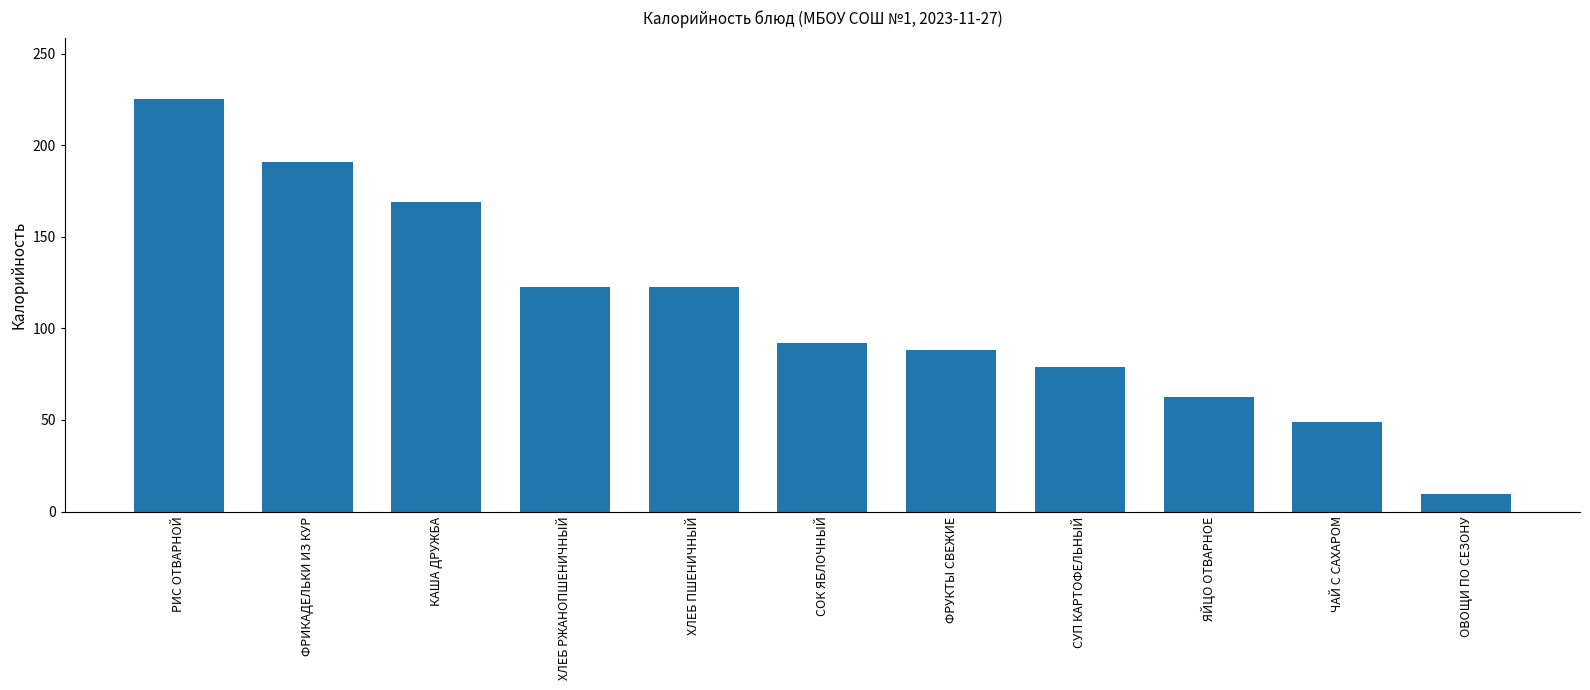

Which category has the highest value across all series?

РИС ОТВАРНОЙ